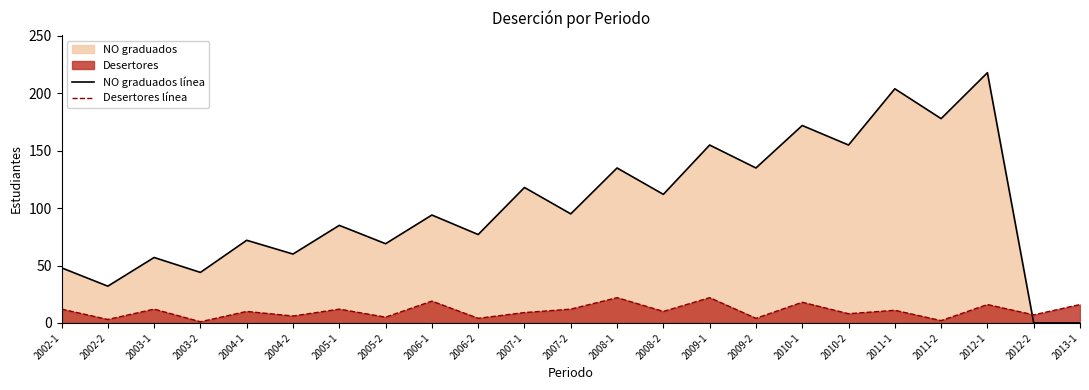

At which category does Desertores línea reach its first local valley?

2002-2